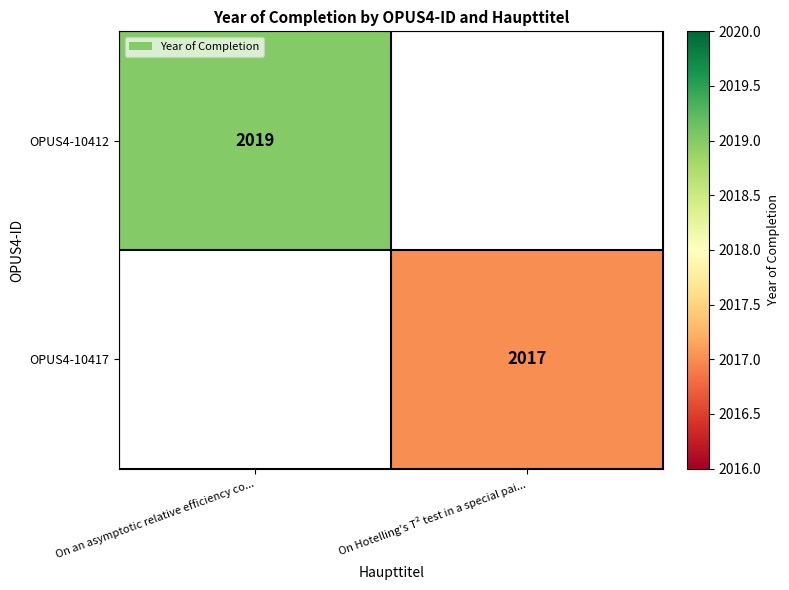

True or false: OPUS4-10412 has a value of 2019 at On an asymptotic relative efficiency co....

True